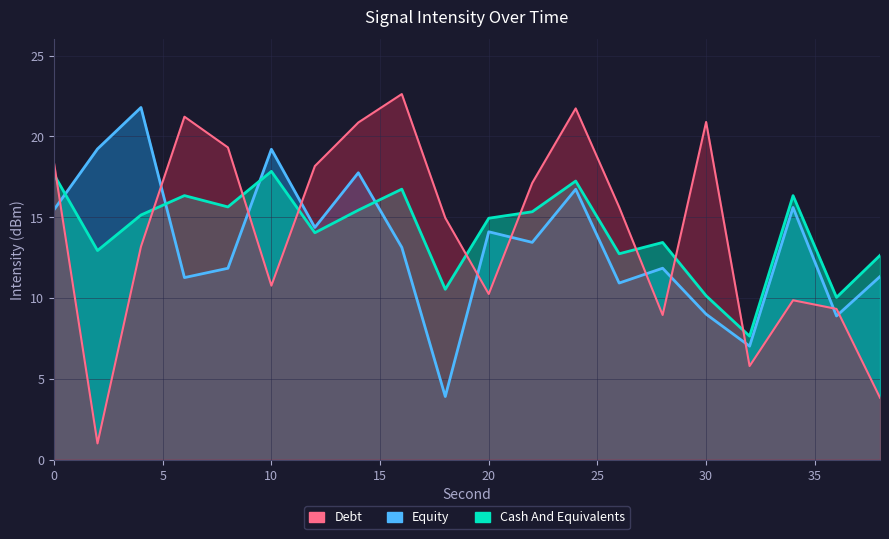

Between 12 and 32, which is larger?

12